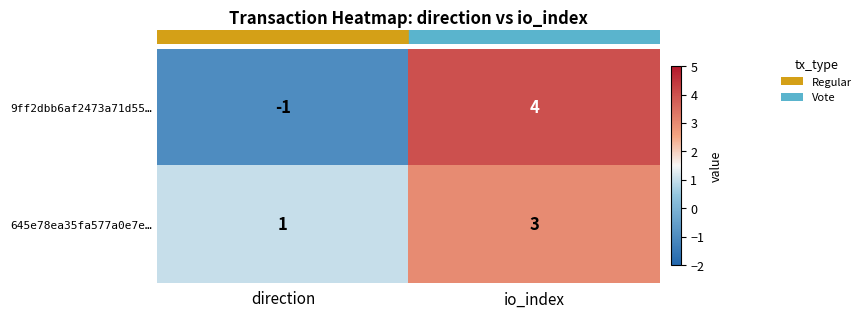

What is the greatest value displayed?

4